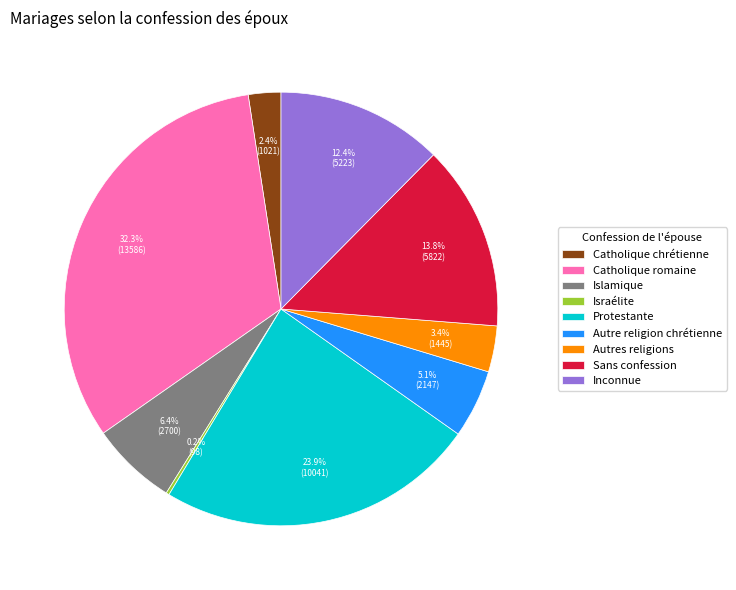

Does Catholique romaine represent more than half of the total?

No